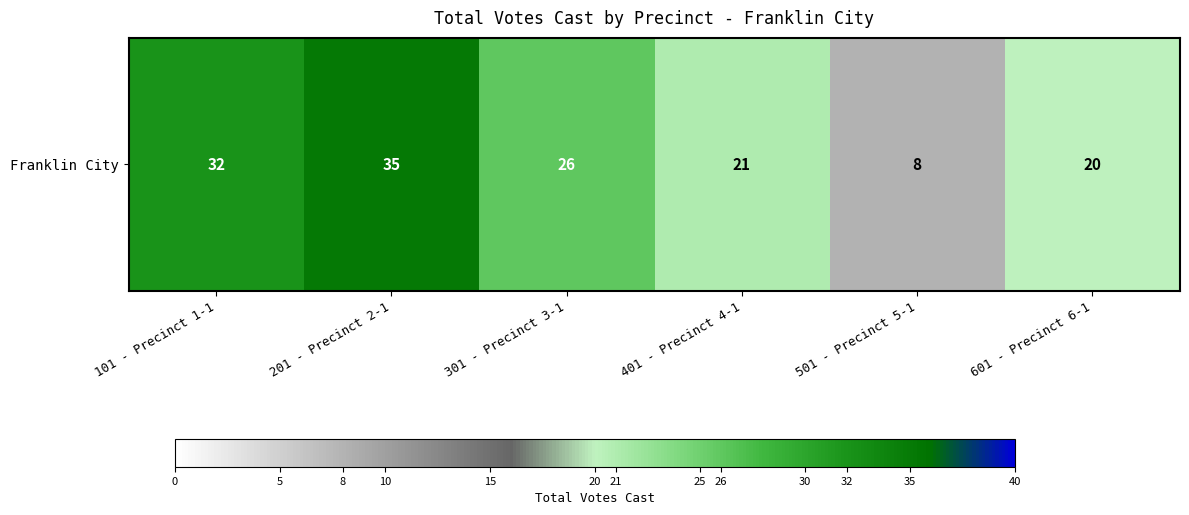

What is the smallest value displayed?

8